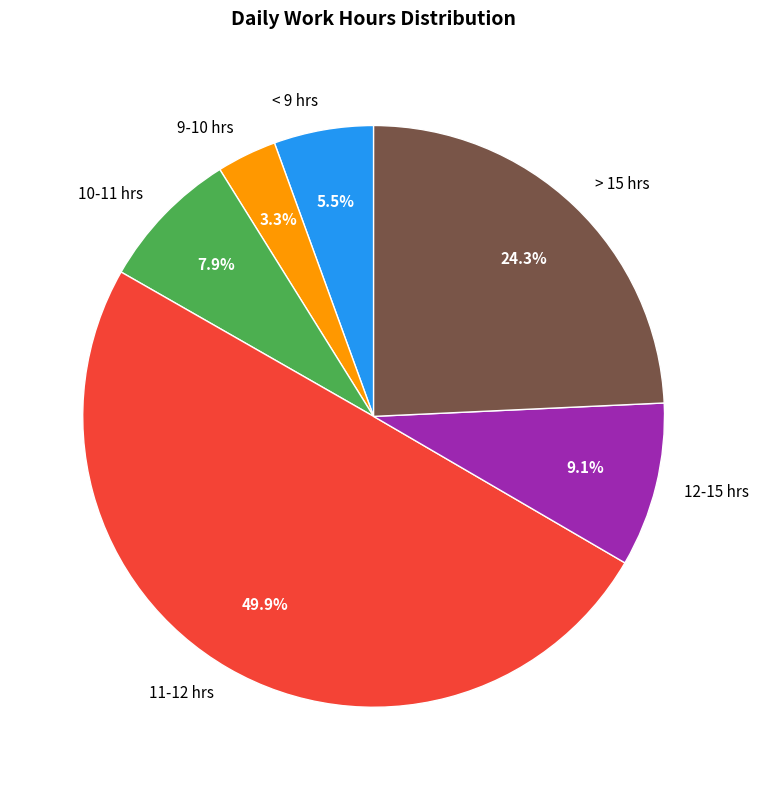

How much of the chart is everything except > 15 hrs?

75.7%